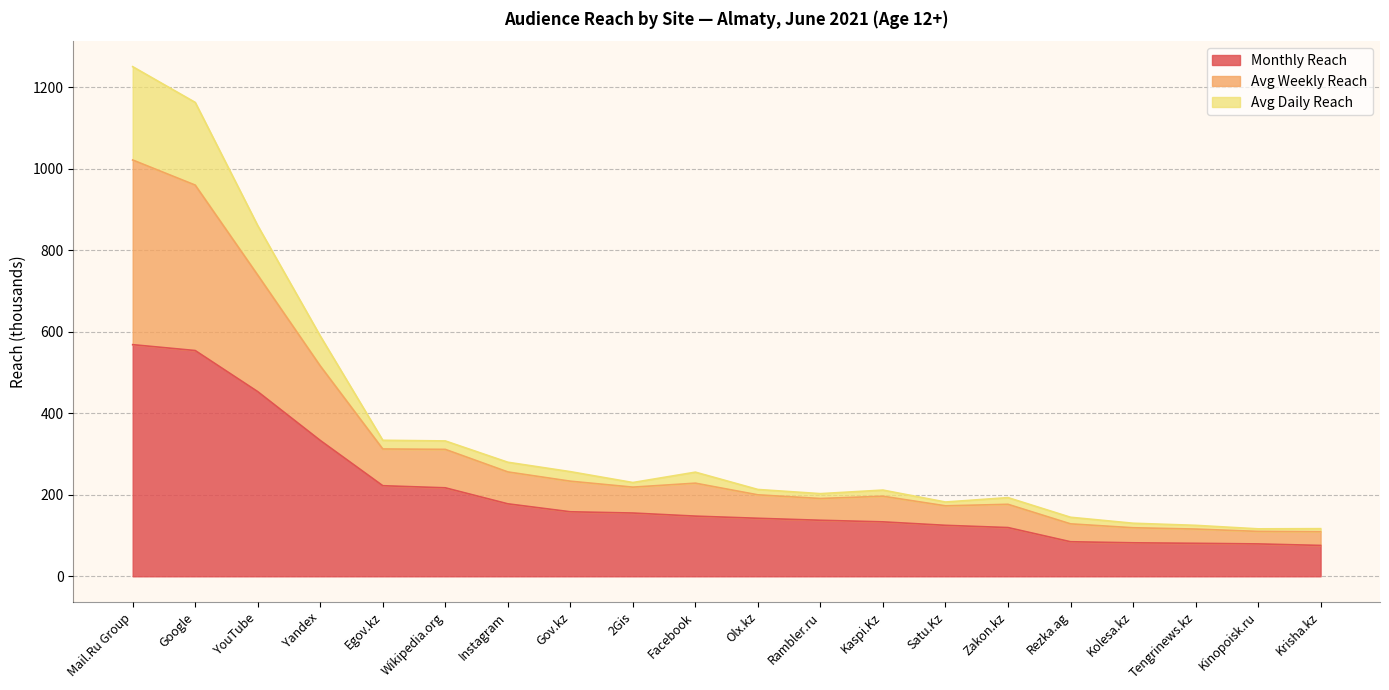

The Avg Weekly Reach series shows 574.7 at Mail.Ru Group. True or false?

False